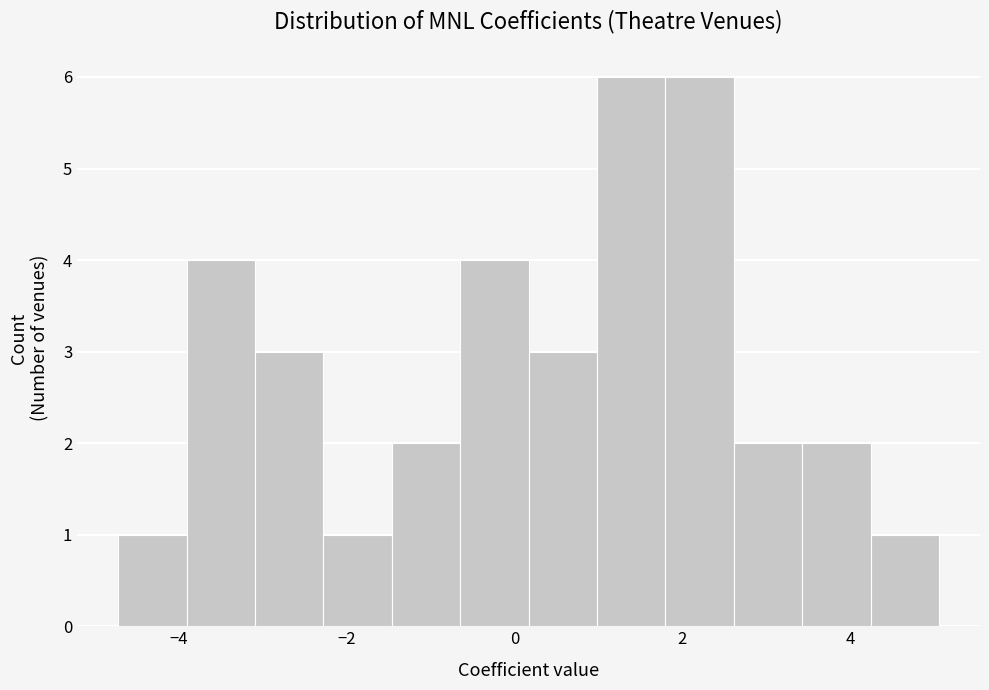

Reading left to right, list every bar in this chart as the range it spans on the x-axis followed by its height. Neither the bar edges nor the heights are printed on the chart, so give them approximately, as read against the axes.

-4.8 to -4.0: 1
-4.0 to -3.0: 4
-3.0 to -2.2: 3
-2.2 to -1.4: 1
-1.4 to -0.6: 2
-0.6 to 0.2: 4
0.2 to 1.0: 3
1.0 to 1.8: 6
1.8 to 2.6: 6
2.6 to 3.4: 2
3.4 to 4.2: 2
4.2 to 5.0: 1